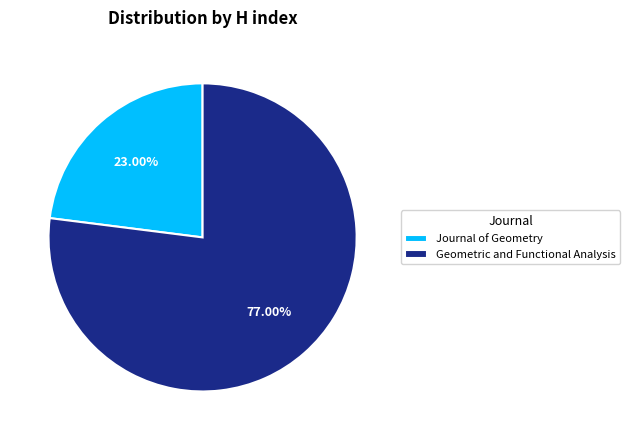

Which category has the biggest portion of the pie?

Geometric and Functional Analysis